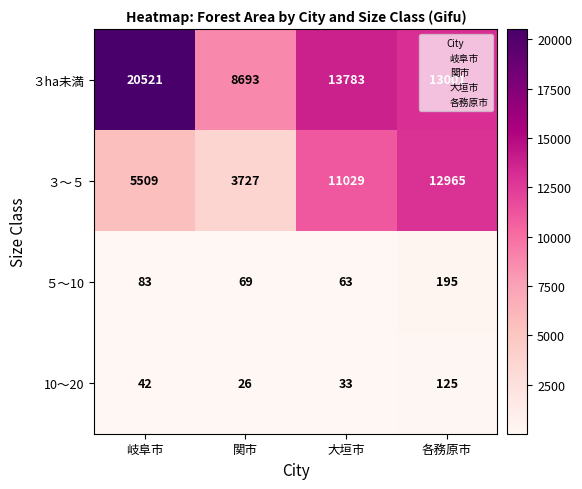

What is the spread (max minus min) of values at 岐阜市?

20479